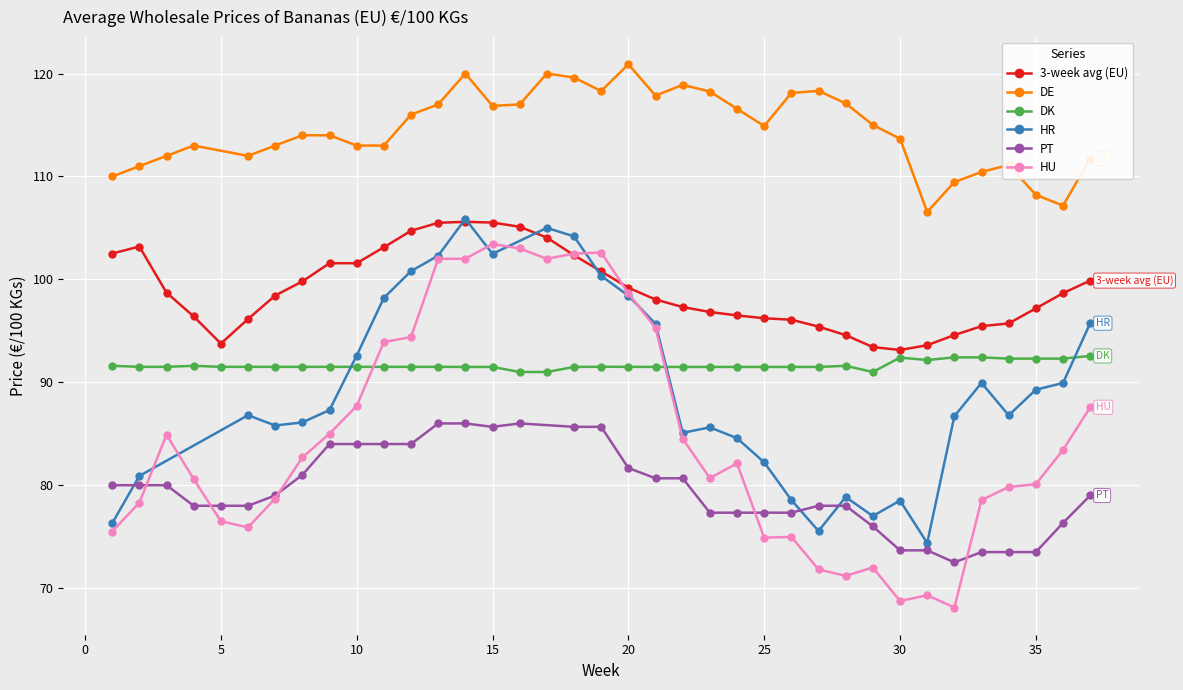

True or false: 3-week avg (EU) and DK cross at least once.

False